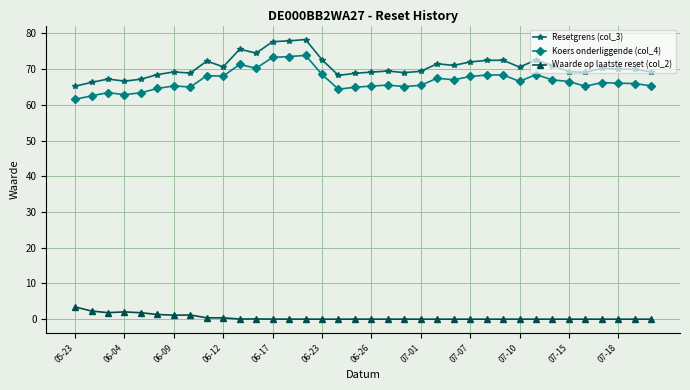

What is the value of the Resetgrens (col_3) point at the 13th from the left?

77.7